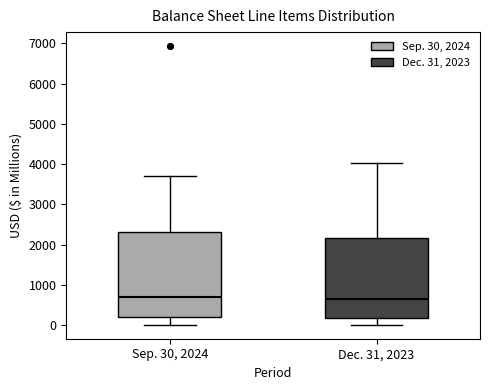

Comparing the boxes themselves (not the whiskers), which one is the tallest?

Sep. 30, 2024